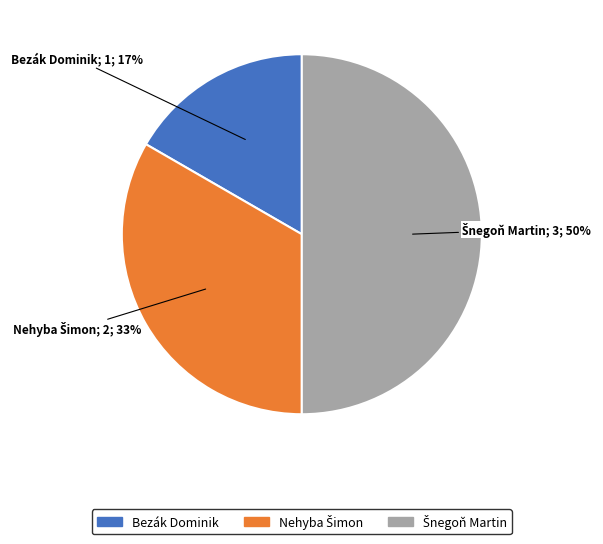

Does Bezák Dominik account for over 50% of the chart?

No